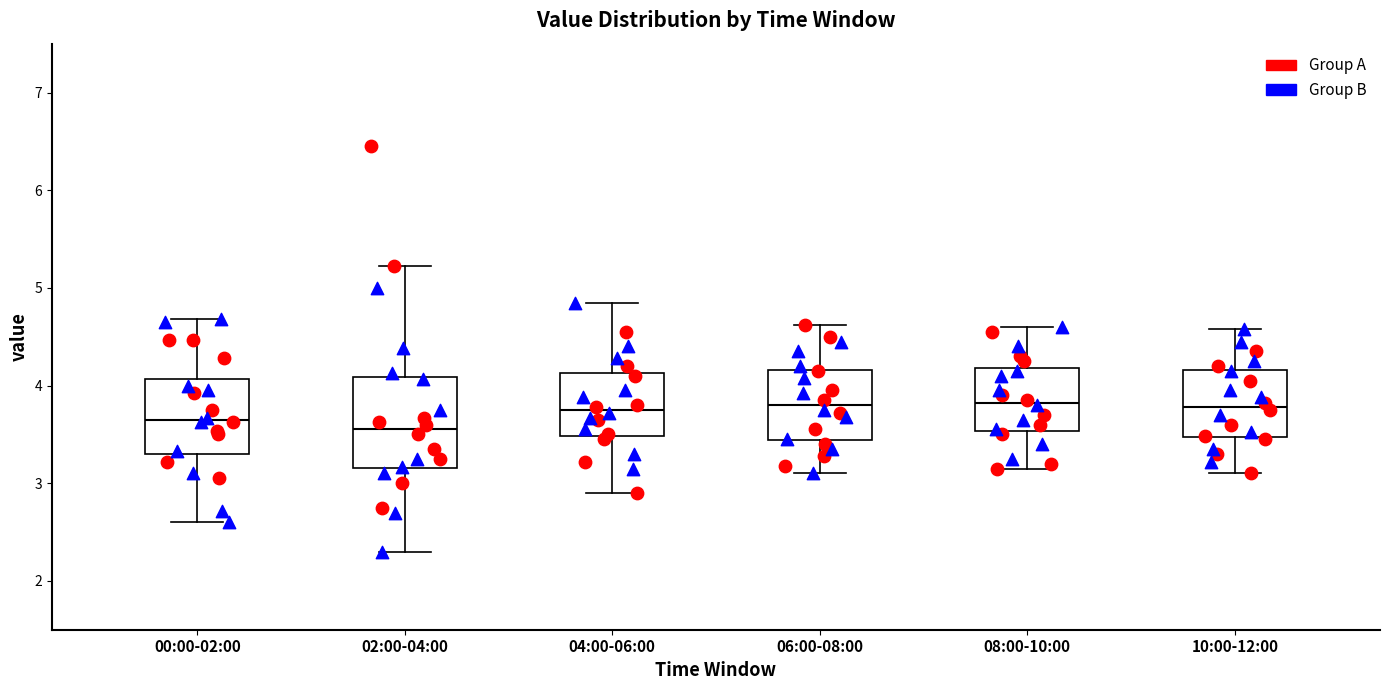

Reading left to right, transcribe this box plot: for each box, give where its median line is, the range the box spans, and where its two whiskers end, as read against the y-axis. The values are not printed on the chart, so give them approximately, as read against the axis.

00:00-02:00: median 3.7, box 3.3 to 4.1, whiskers 2.6 to 4.7
02:00-04:00: median 3.6, box 3.2 to 4.1, whiskers 2.3 to 5.2
04:00-06:00: median 3.8, box 3.5 to 4.1, whiskers 2.9 to 4.9
06:00-08:00: median 3.8, box 3.4 to 4.2, whiskers 3.1 to 4.6
08:00-10:00: median 3.8, box 3.5 to 4.2, whiskers 3.2 to 4.6
10:00-12:00: median 3.8, box 3.5 to 4.2, whiskers 3.1 to 4.6